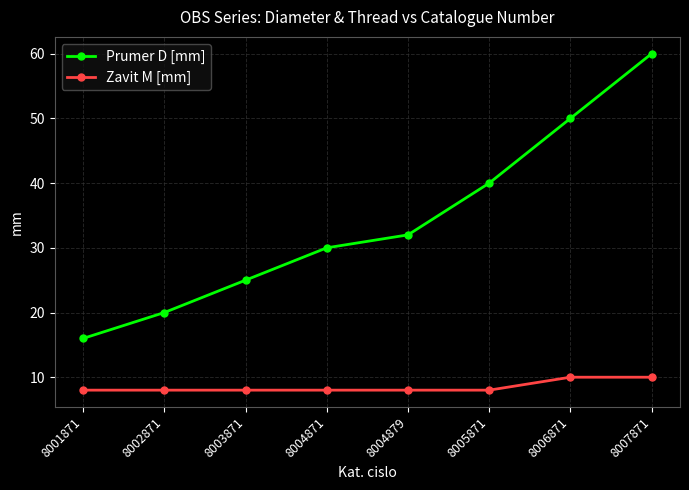

At which category is the sum across all series the highest?

8007871